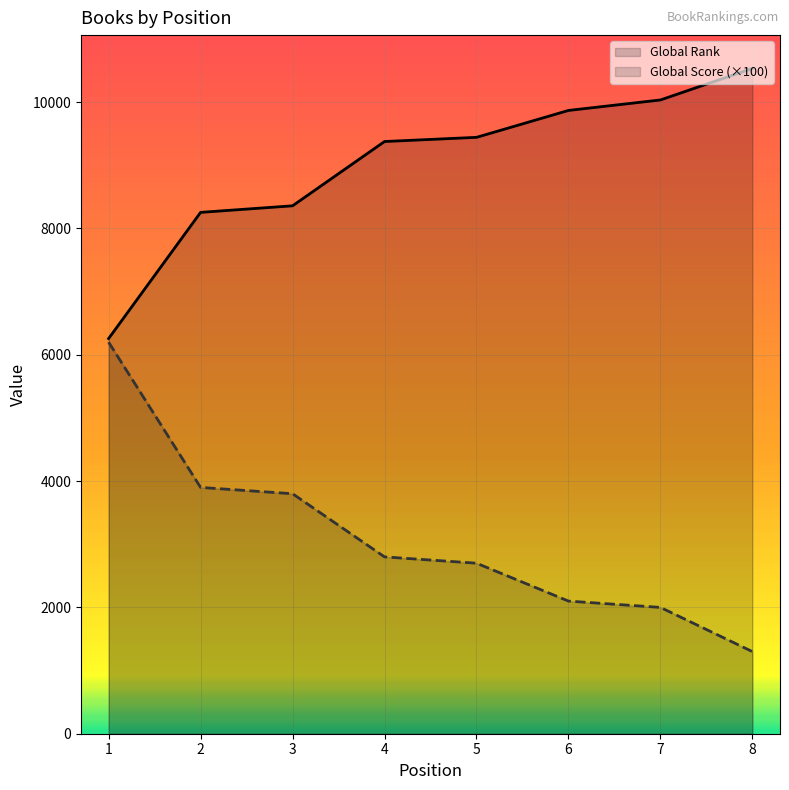

True or false: Global Score (×100) and Global Rank cross at least once.

False